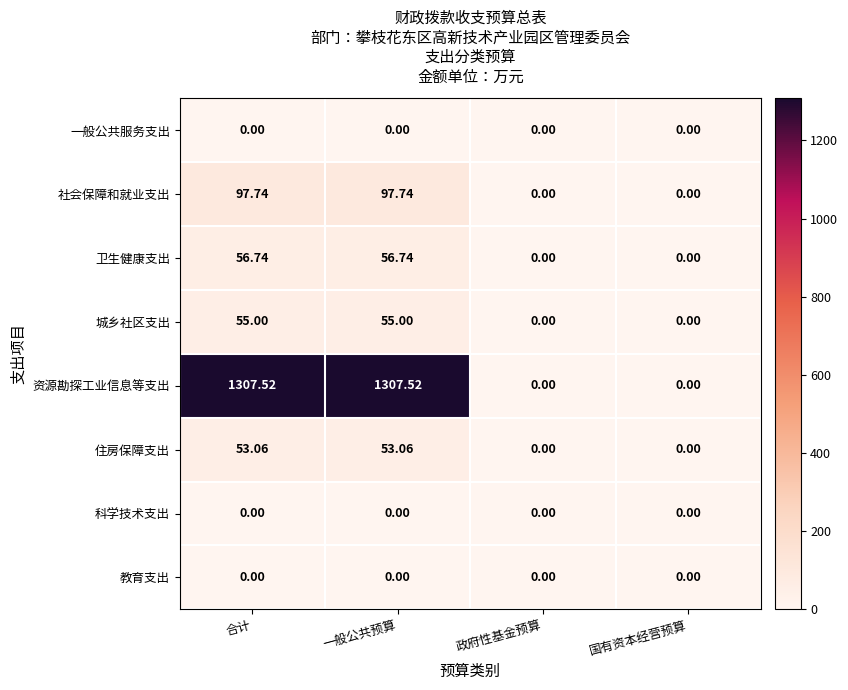

Between 合计 and 政府性基金预算, which series saw the biggest shift?

资源勘探工业信息等支出